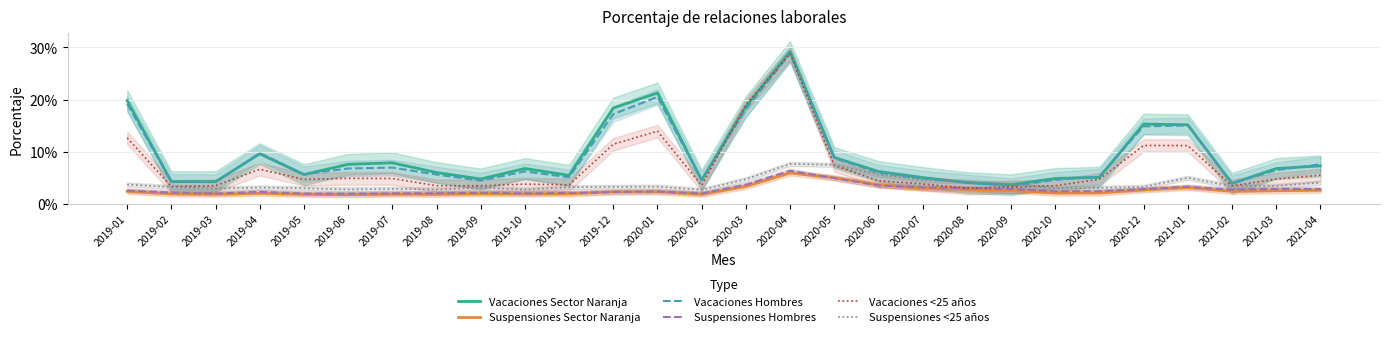

Is the value of Suspensiones Sector Naranja at 2019-09 greater than the value of Vacaciones Hombres at 2021-01?

No